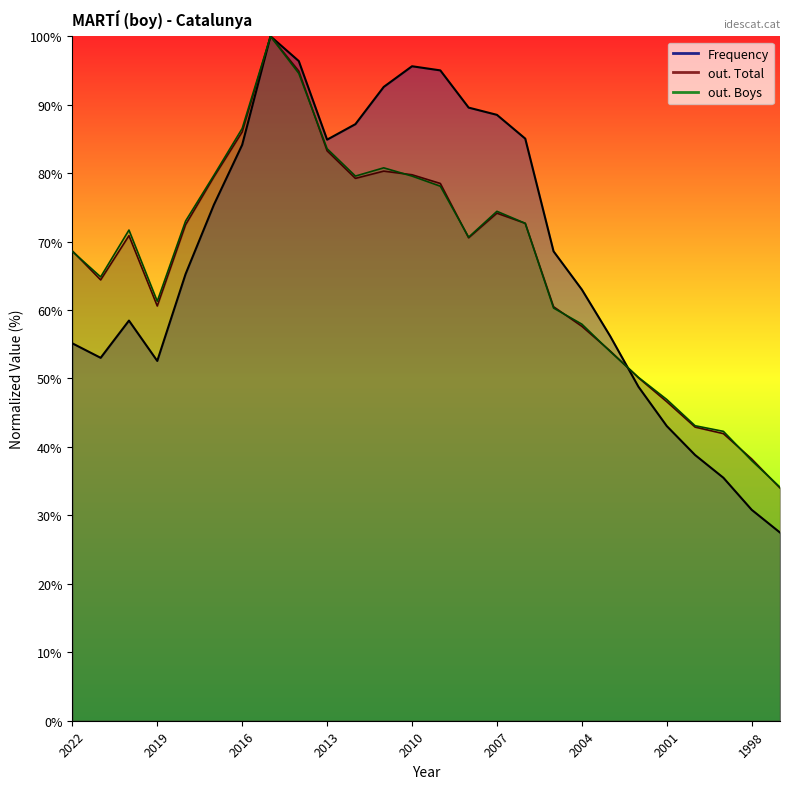

What are all the series names shown in the legend?

Frequency, out. Total, out. Boys